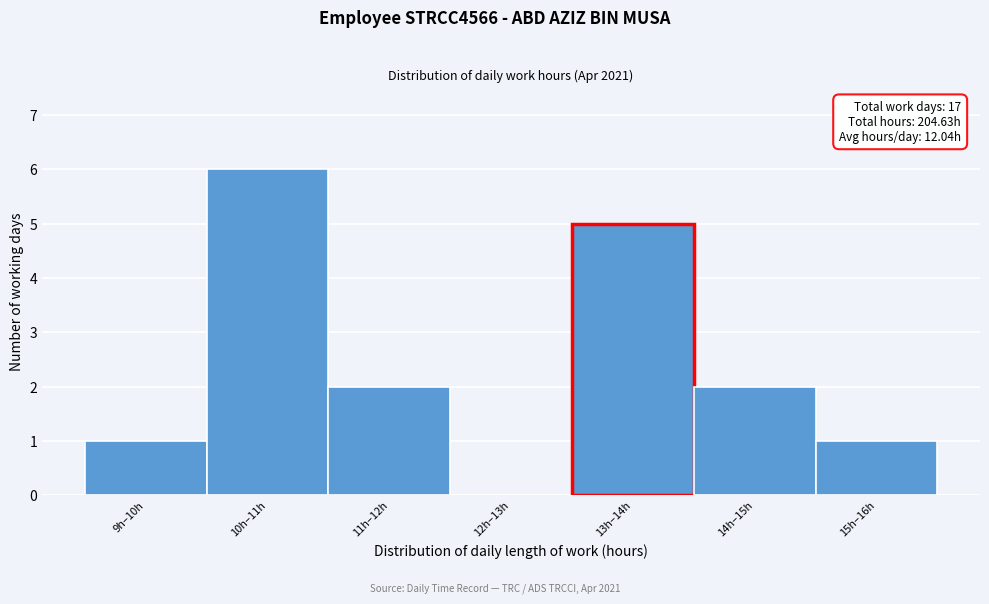

Reading left to right, list all the values displayed in this chart.

9h–10h=1	10h–11h=6	11h–12h=2	12h–13h=0	13h–14h=5	14h–15h=2	15h–16h=1